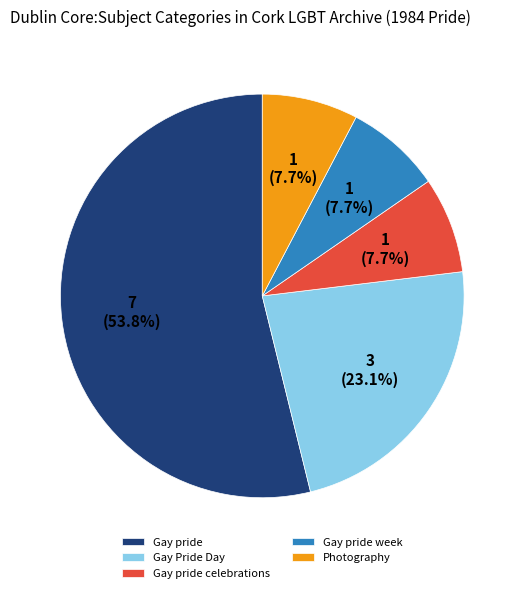

Which has a higher value, Gay Pride Day or Photography?

Gay Pride Day